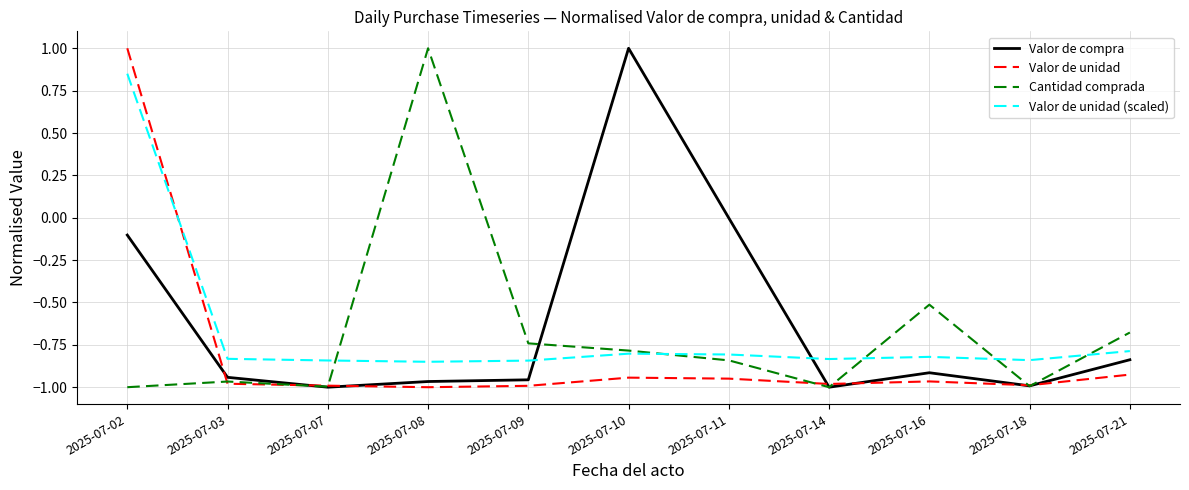

True or false: Valor de unidad has a value of 0.4 at 2025-07-02.

False